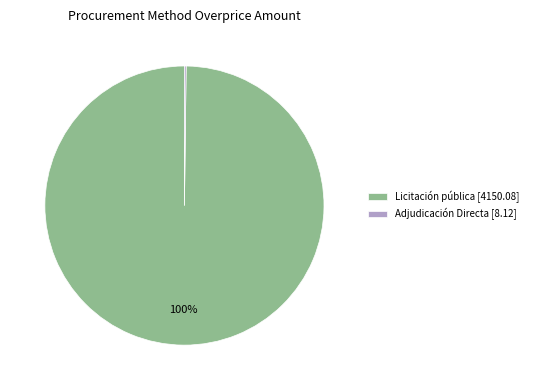

The Licitación pública [4150.08] slice represents 100% of the pie. True or false?

True